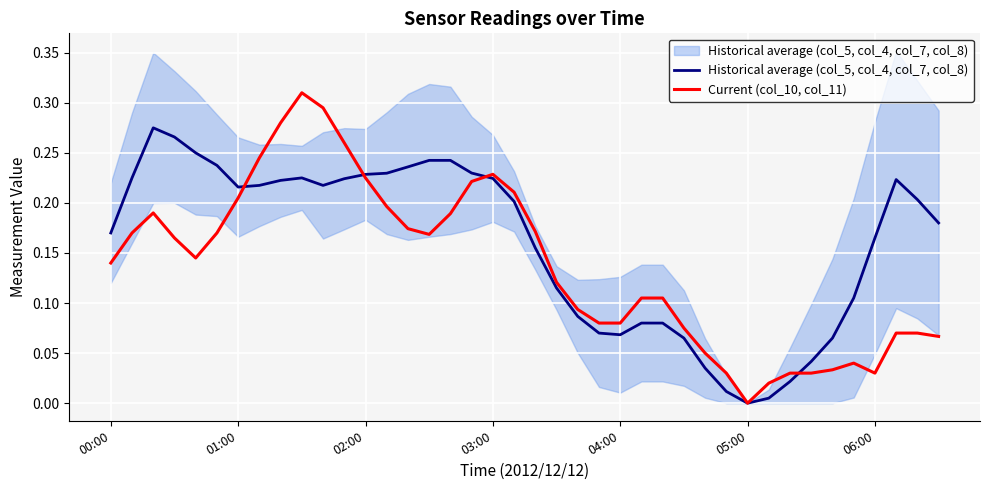

What is the sum of all Current (col_10, col_11) values?

5.5